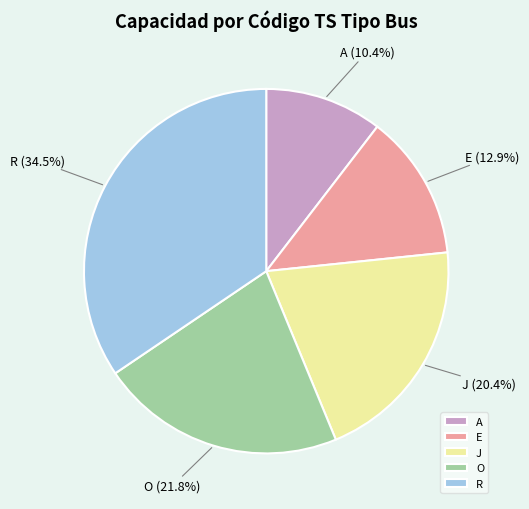

Approximately how many times larger is the value at E compared to R?

0.4